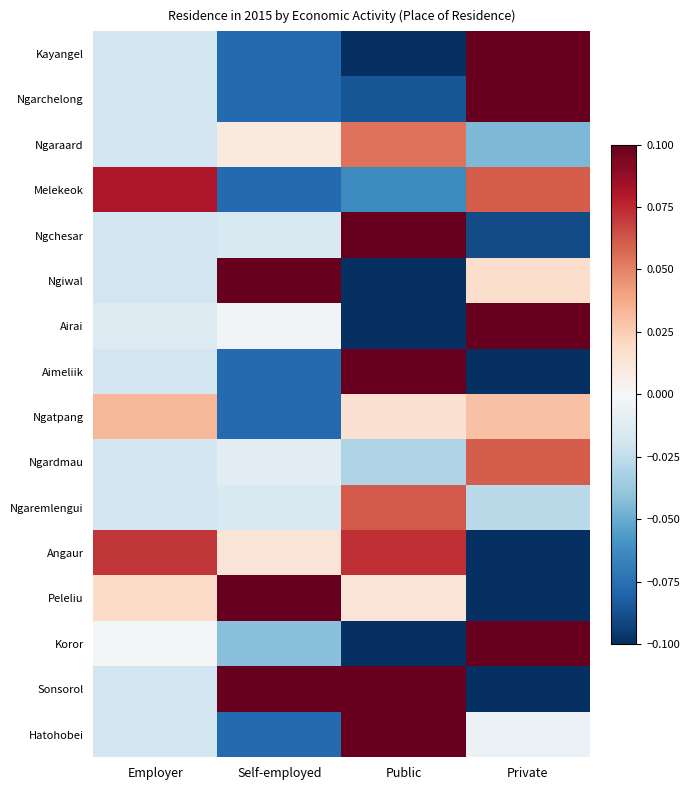

What is the maximum value shown in the chart?

0.2